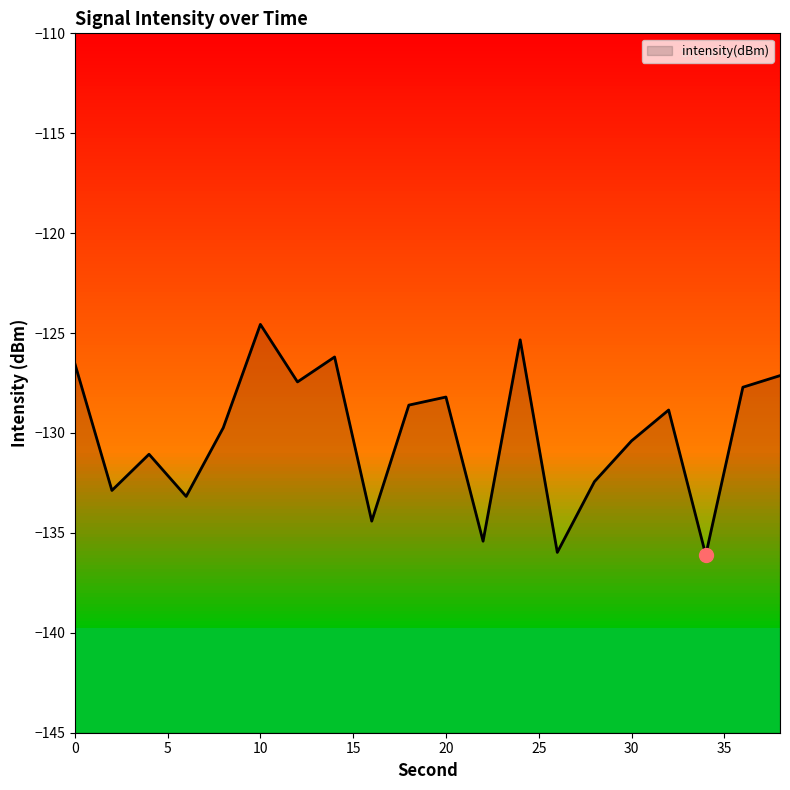

Is it true that the value at 4 is -216.0?

False